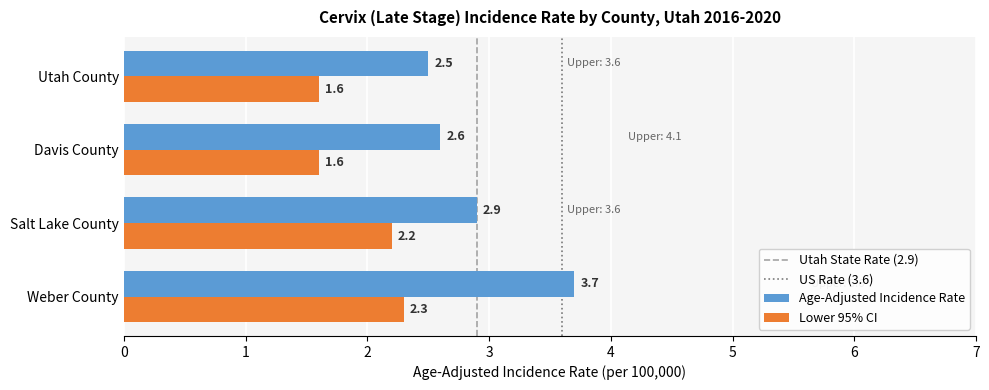

At which category is the sum across all series the highest?

Weber County